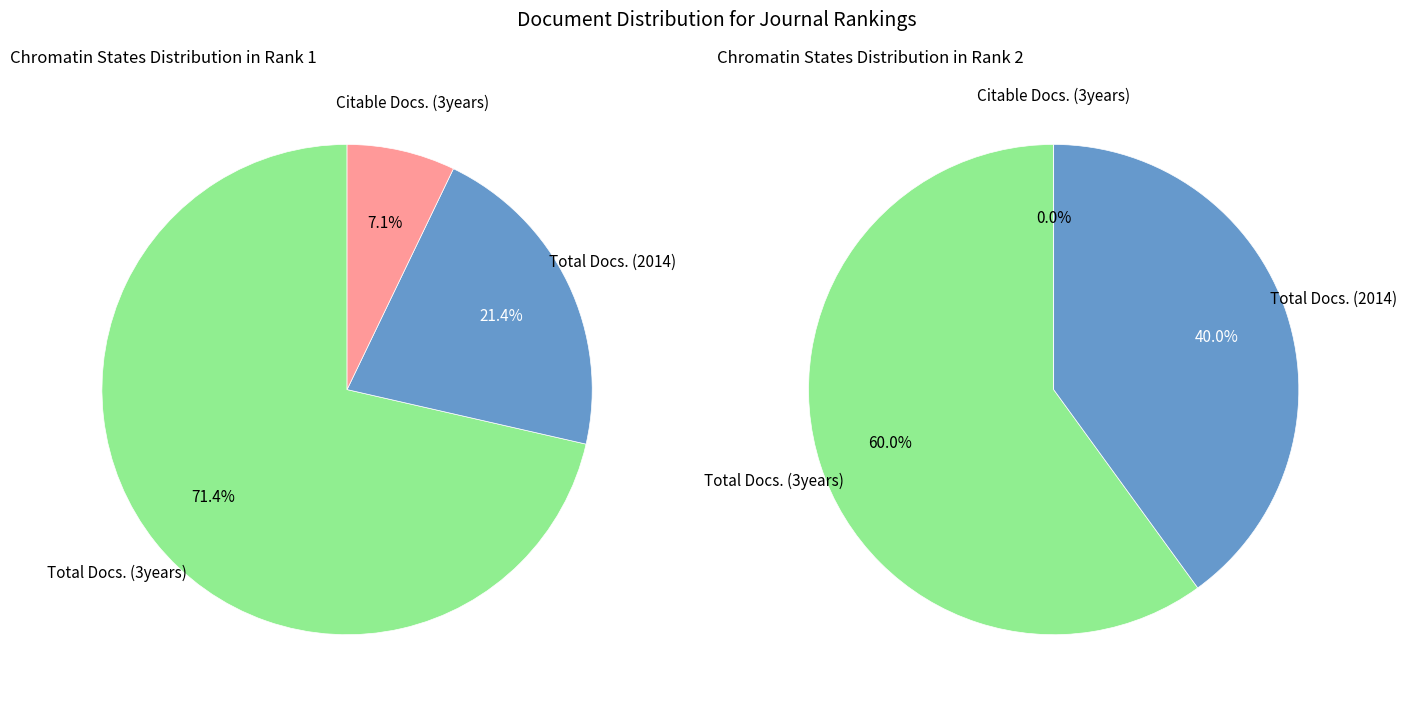

What is the largest slice in the pie chart?

Total Docs. (3years)